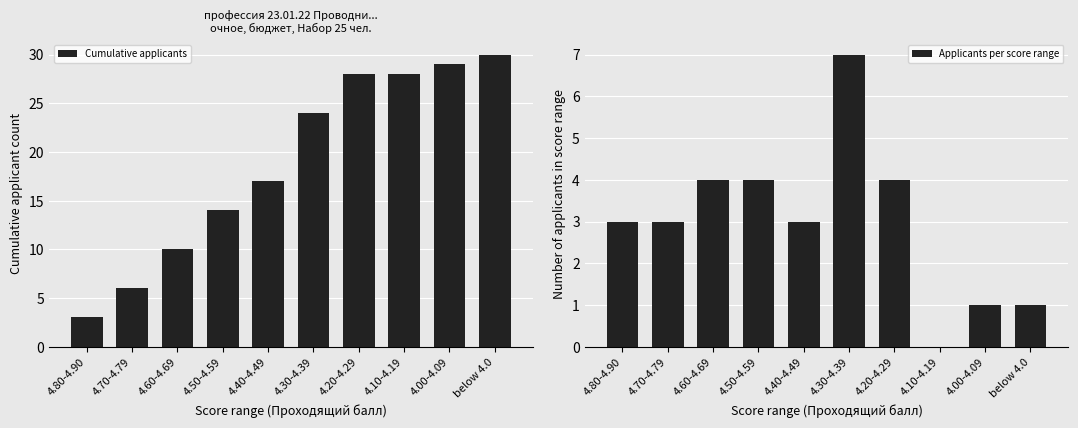

The value of Applicants per score range at 4.30-4.39 is 7. True or false?

True